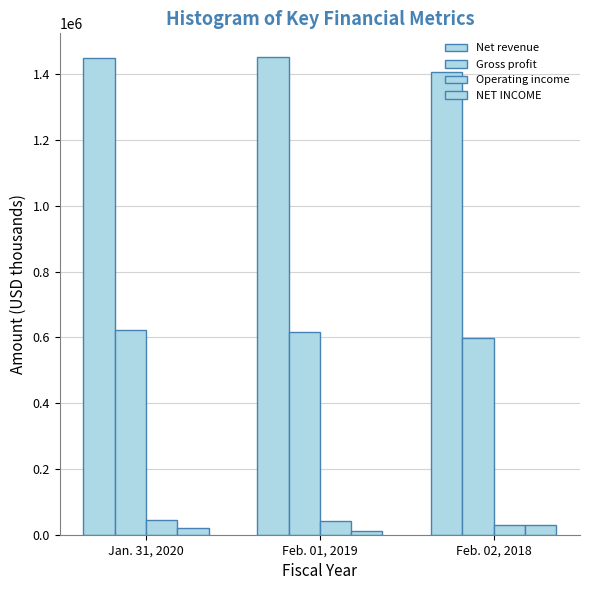

How many categories are shown in the chart?

3